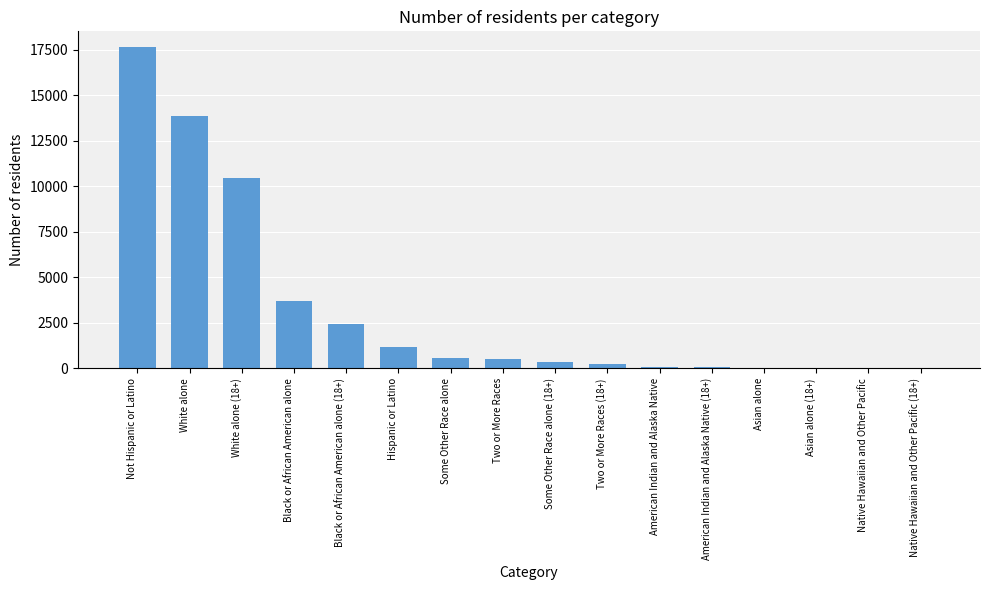

What is the change in value from Black or African American alone to Hispanic or Latino?

-2495